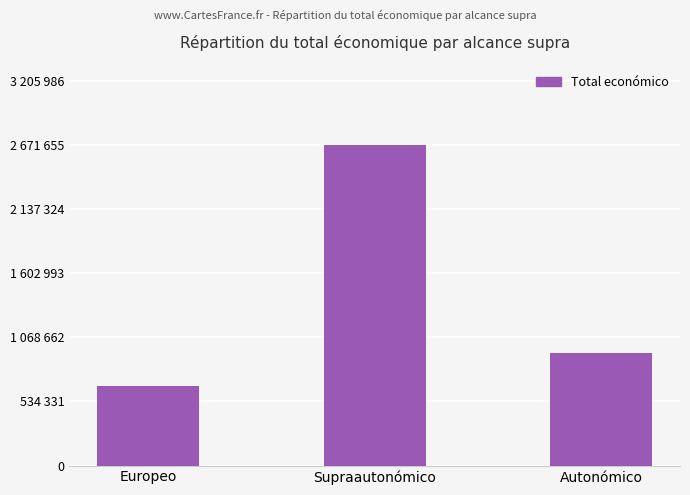

What is the maximum value shown in the chart?

2671655